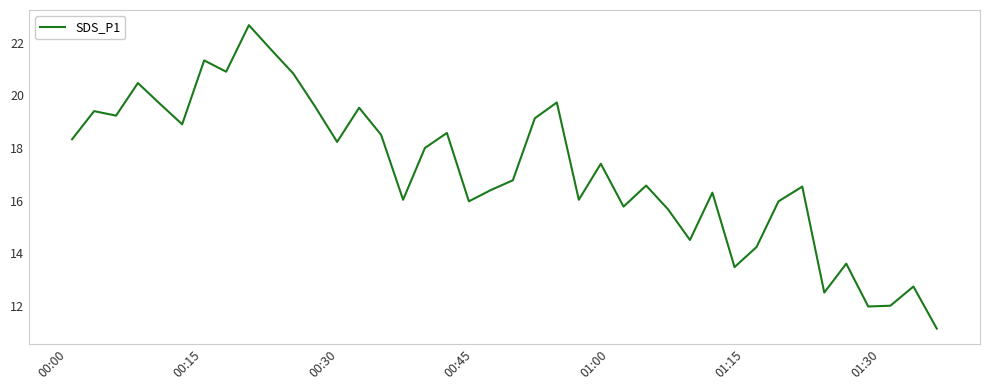

What is the difference between the maximum and minimum values?

11.5